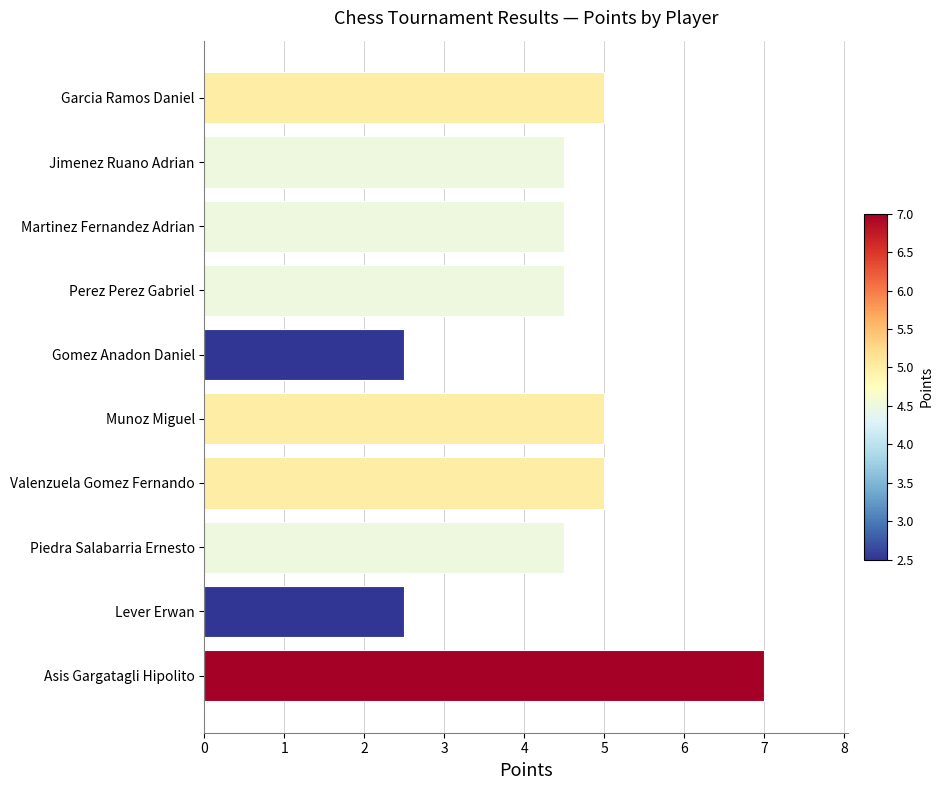

Between Gomez Anadon Daniel and Garcia Ramos Daniel, which is larger?

Garcia Ramos Daniel